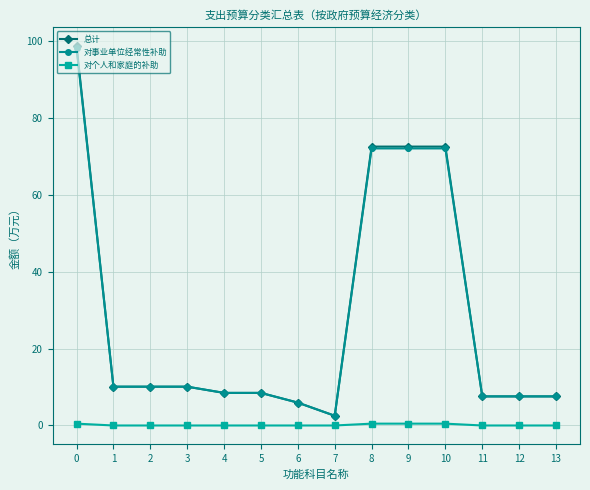

What is the difference between the maximum and minimum values in the 总计 series?

96.2